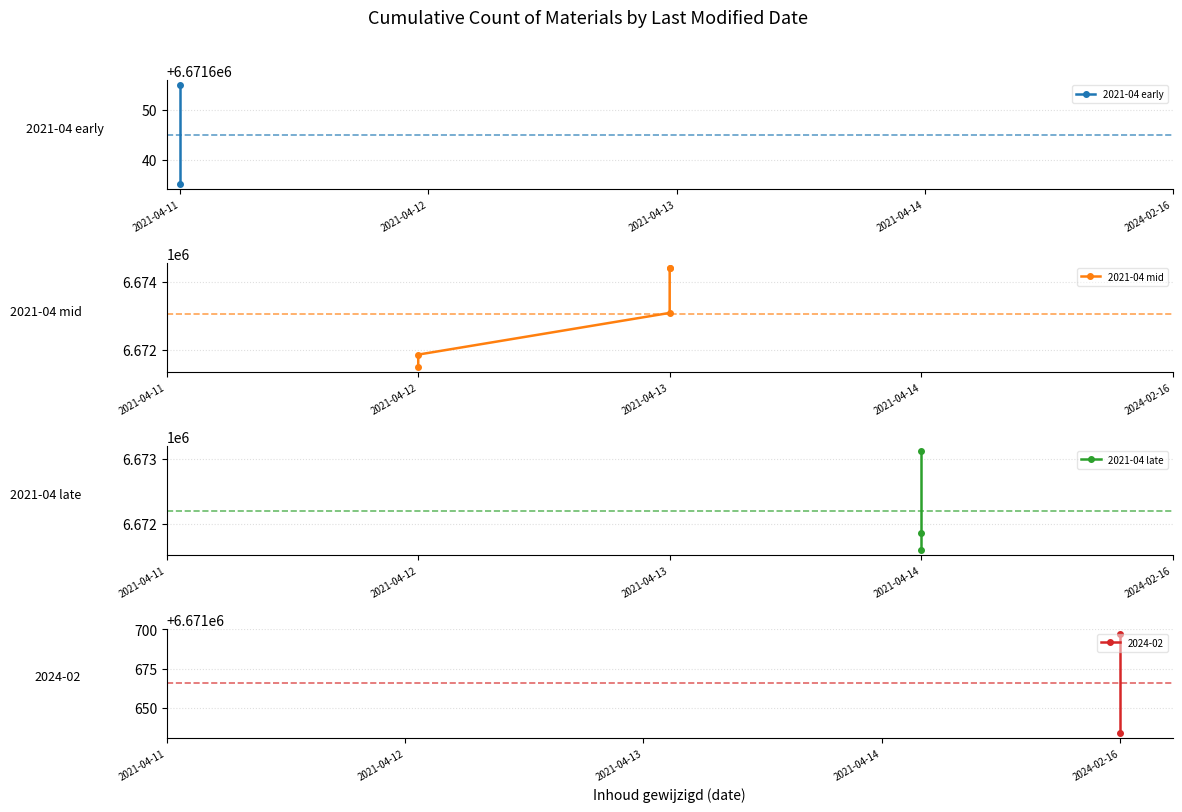

Between 2024-02-16 and 2021-04-13, which is larger?

2021-04-13